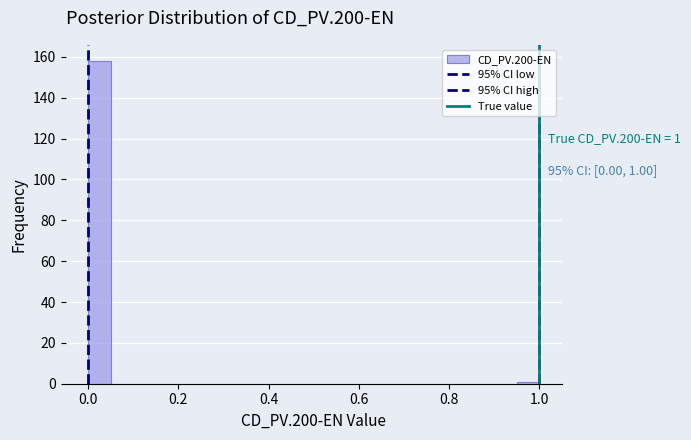

Read against the x-axis, roughly where is the centre of the tallest bar?

0.02